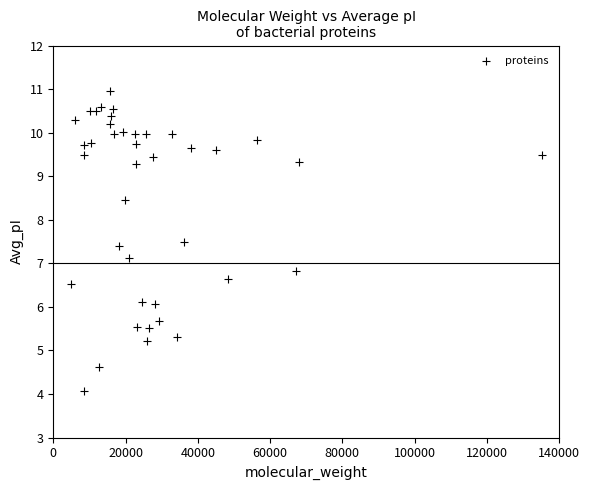

What is the range of X values (max minus min)?

130255.0